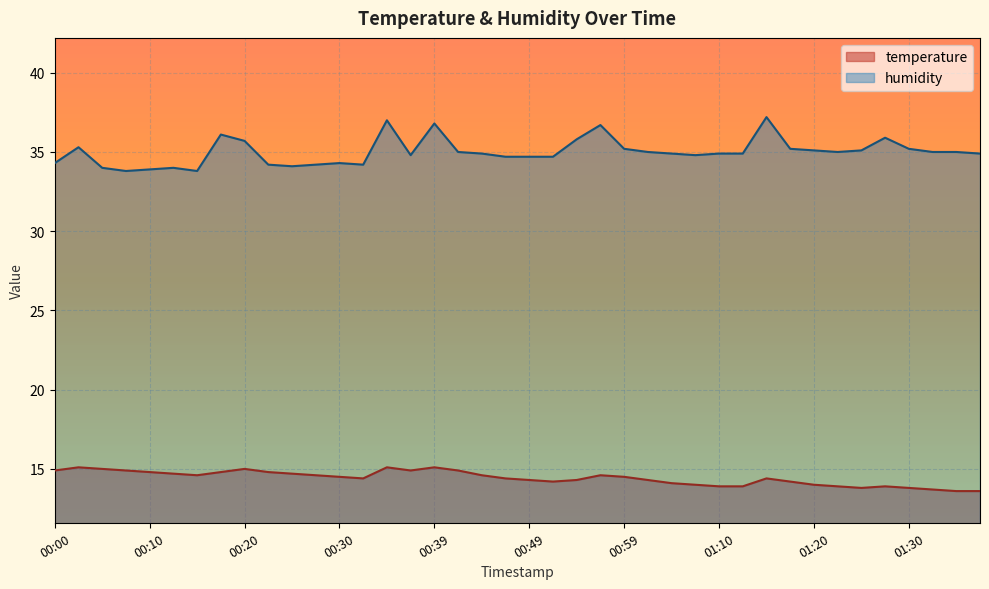

Between 01:27 and 00:42, which is larger?

00:42